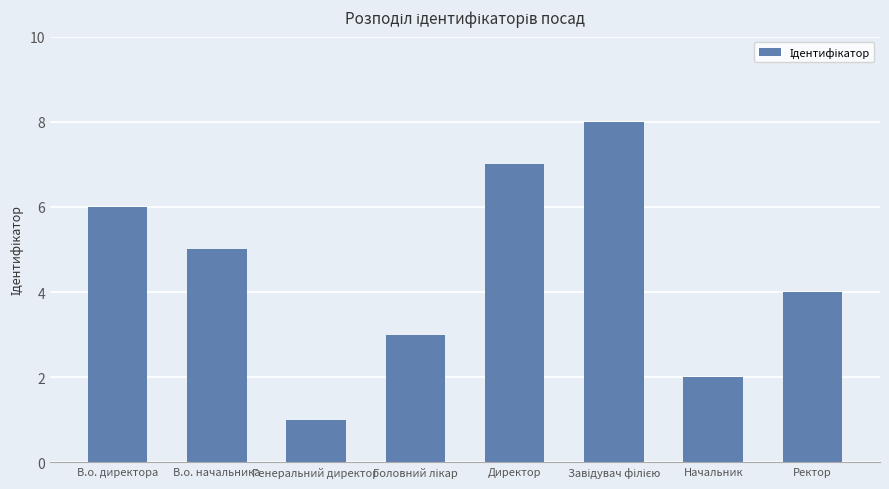

What is the sum of the values at В.о. начальника and Директор?

12